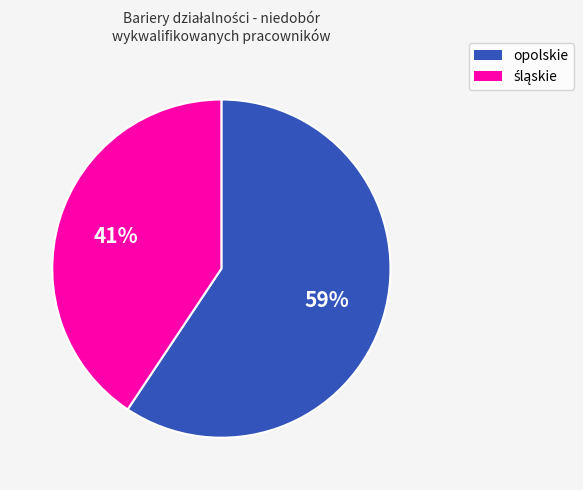

Count the number of slices in the pie.

2